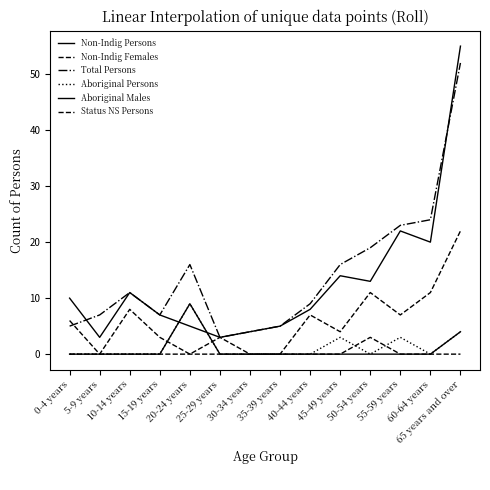

Does the chart have visible grid lines?

No